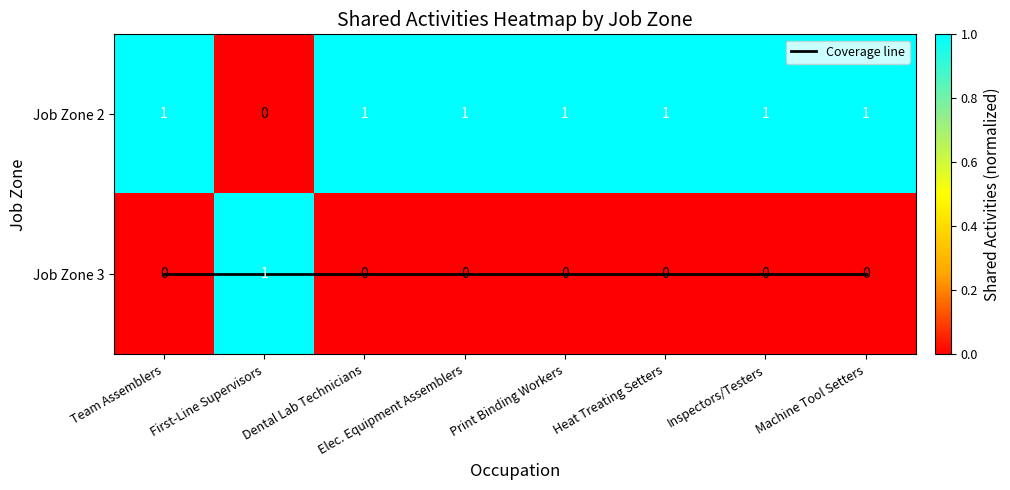

Rank the categories by Coverage line value from highest to lowest.

Team Assemblers, First-Line Supervisors, Dental Lab Technicians, Elec. Equipment Assemblers, Print Binding Workers, Heat Treating Setters, Inspectors/Testers, Machine Tool Setters